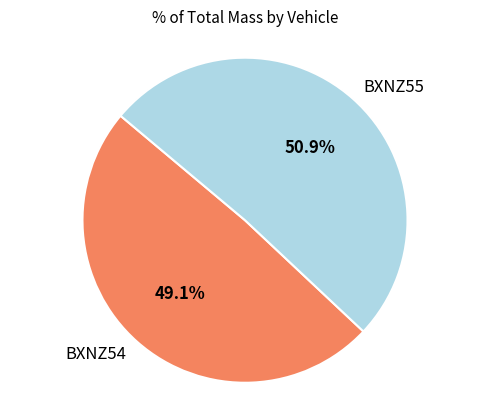

What is the smallest slice in the pie chart?

BXNZ54